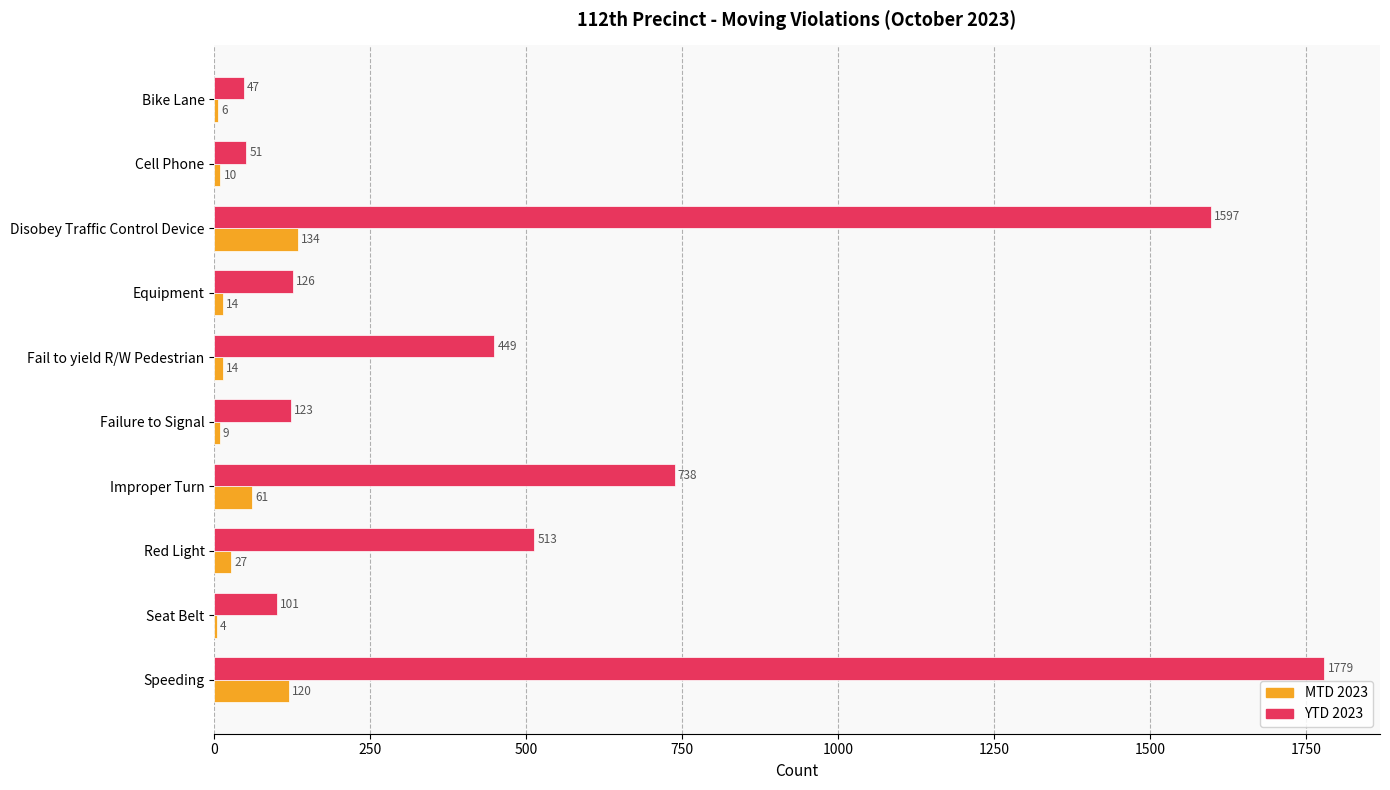

At which category is the sum across all series the highest?

Speeding